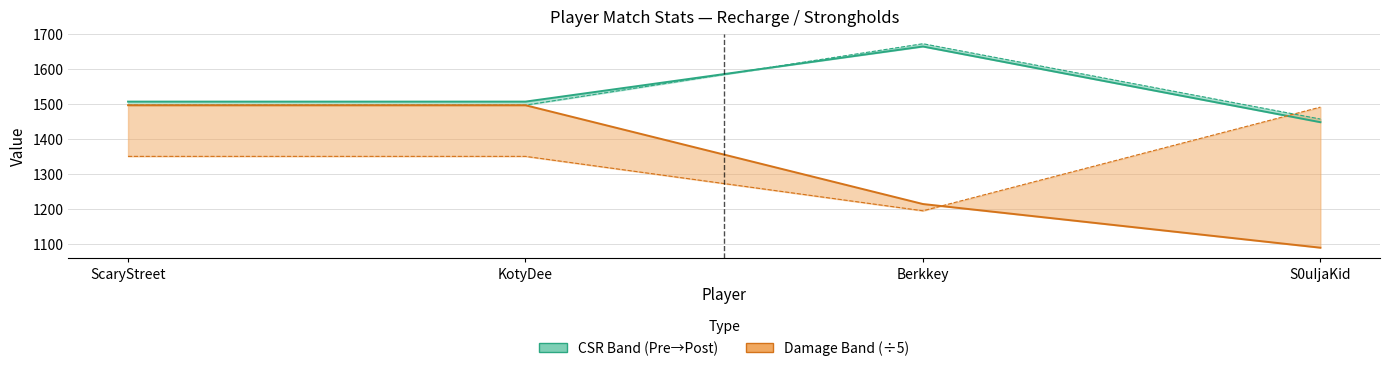

How many interior local peaks does the PreCsr series have?

1